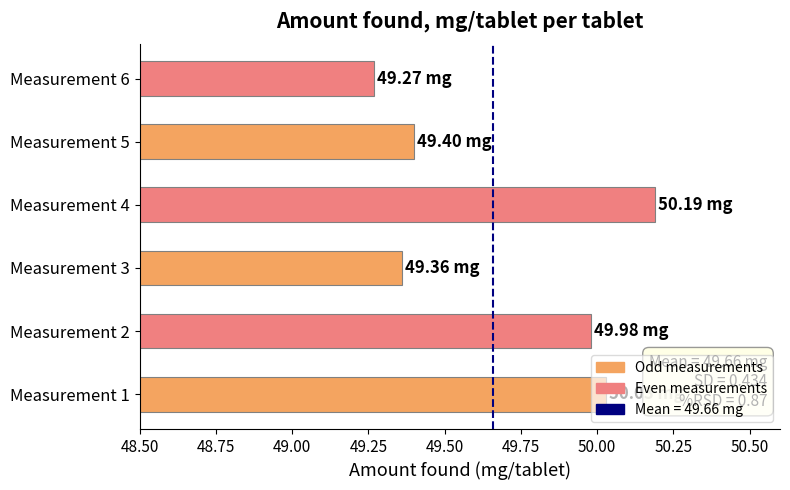

What is the smallest value displayed?

49.3